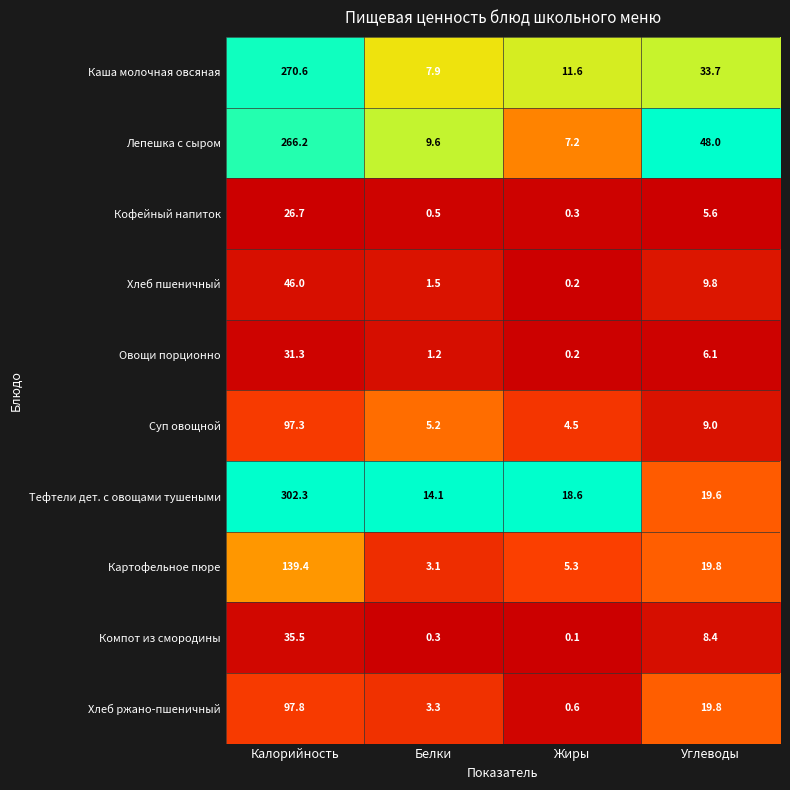

List the series in order of their peak value, lowest first.

Кофейный напиток, Овощи порционно, Компот из смородины, Хлеб пшеничный, Суп овощной, Хлеб ржано-пшеничный, Картофельное пюре, Лепешка с сыром, Каша молочная овсяная, Тефтели дет. с овощами тушеными